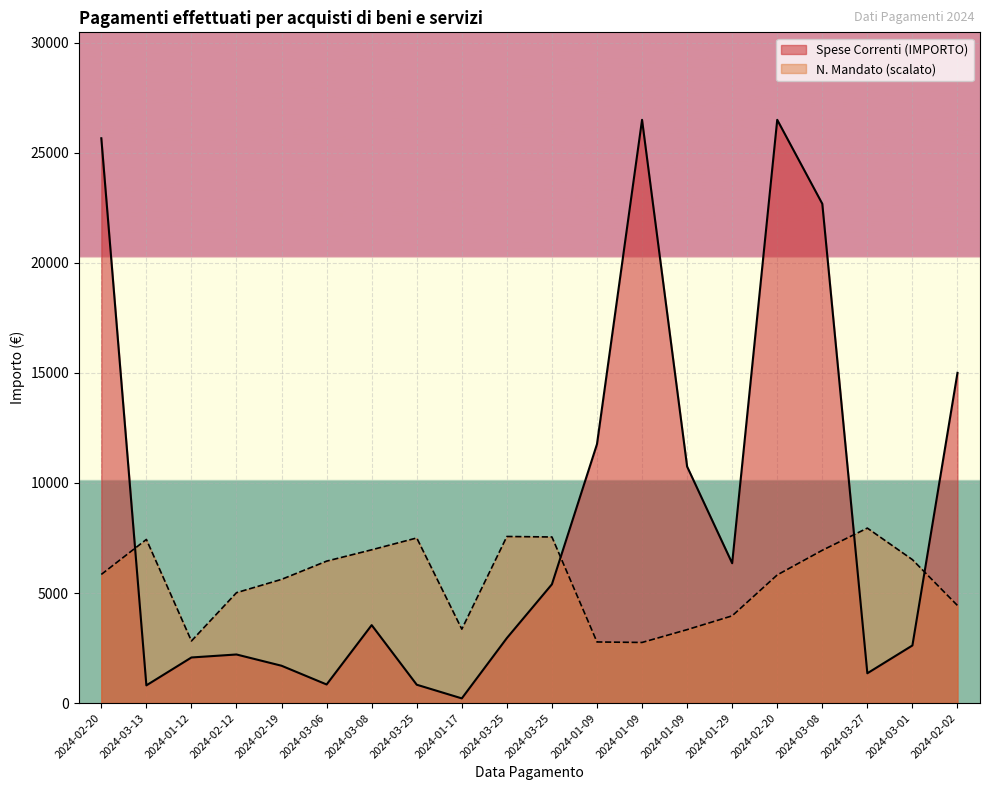

Which series ends up on top after the final intersection of Spese Correnti (IMPORTO) and Mandato (N.)?

Spese Correnti (IMPORTO)